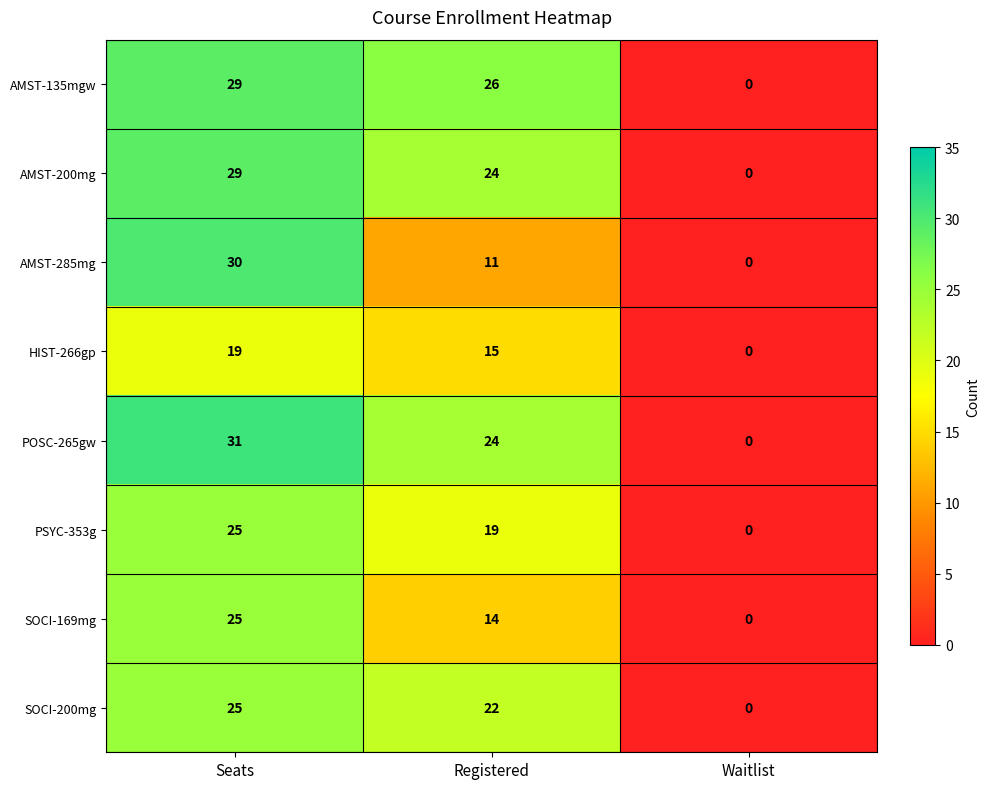

Reading left to right, transcribe all the data shown in this chart.

AMST-135mgw: Seats=29	Registered=26	Waitlist=0
AMST-200mg: Seats=29	Registered=24	Waitlist=0
AMST-285mg: Seats=30	Registered=11	Waitlist=0
HIST-266gp: Seats=19	Registered=15	Waitlist=0
POSC-265gw: Seats=31	Registered=24	Waitlist=0
PSYC-353g: Seats=25	Registered=19	Waitlist=0
SOCI-169mg: Seats=25	Registered=14	Waitlist=0
SOCI-200mg: Seats=25	Registered=22	Waitlist=0